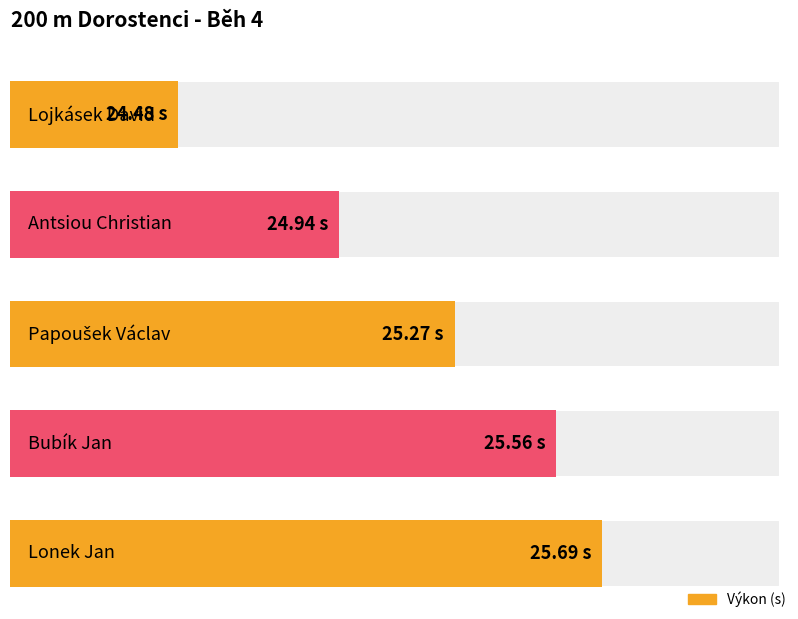

The chart shows a value of 24.9 at Antsiou Christian. True or false?

True